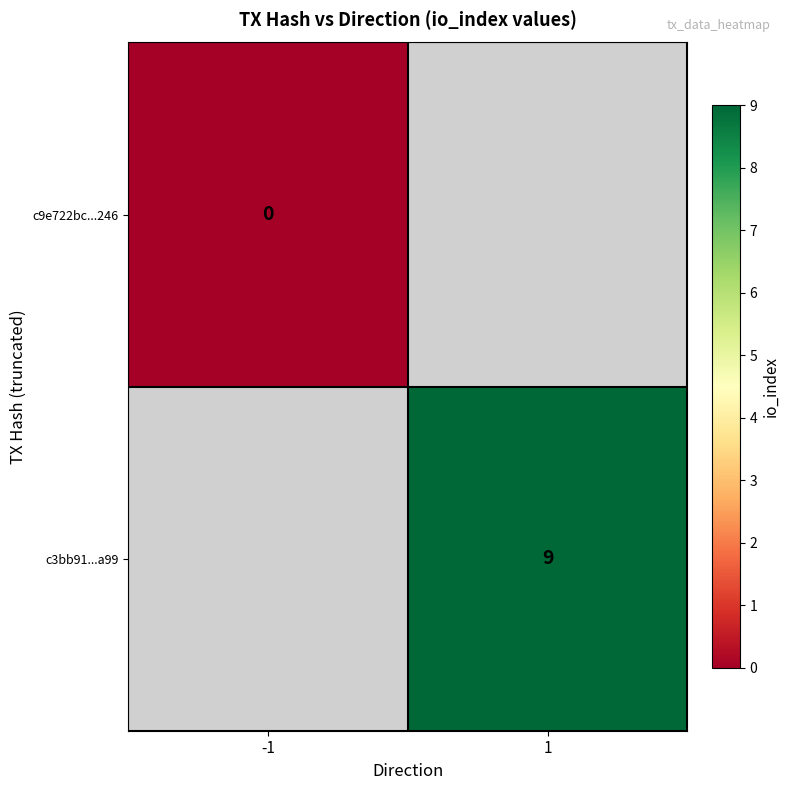

Is it true that c3bb91...a99 equals 9 at 1?

True